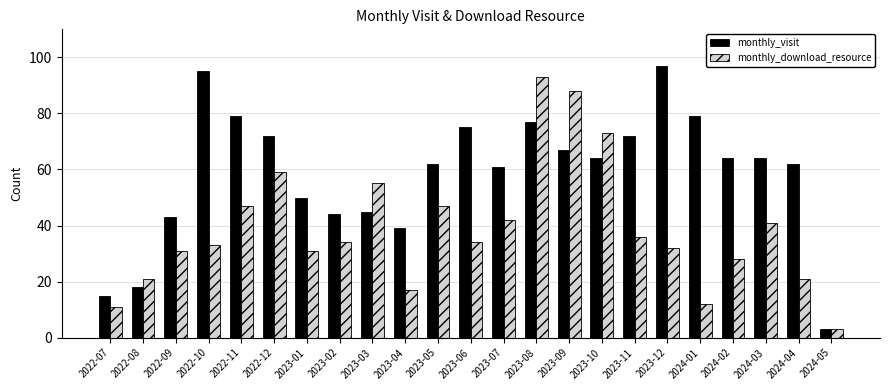

What is the difference between the maximum and minimum values in the monthly_visit series?

94